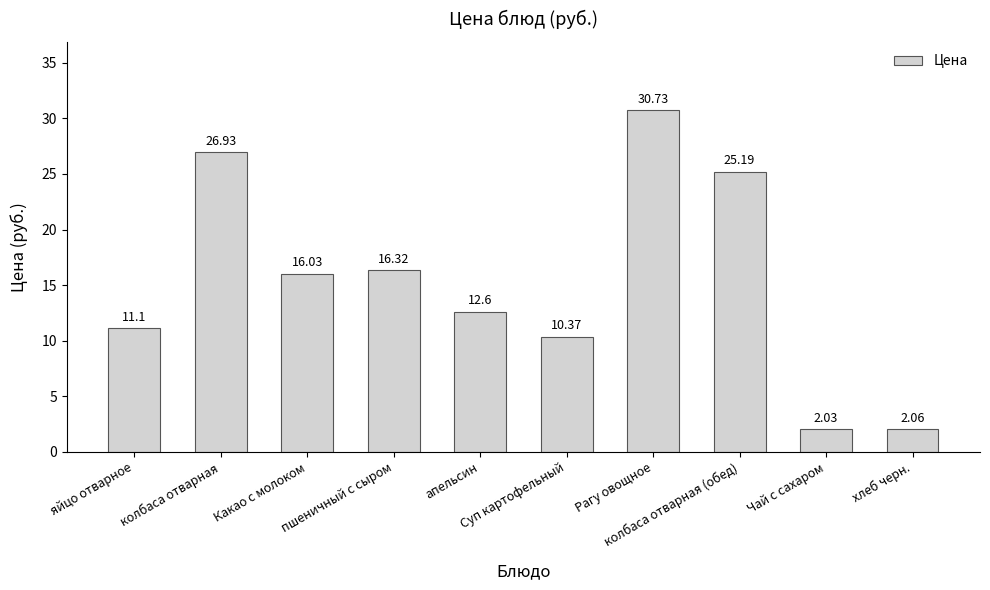

How many data points are less than 16?

5